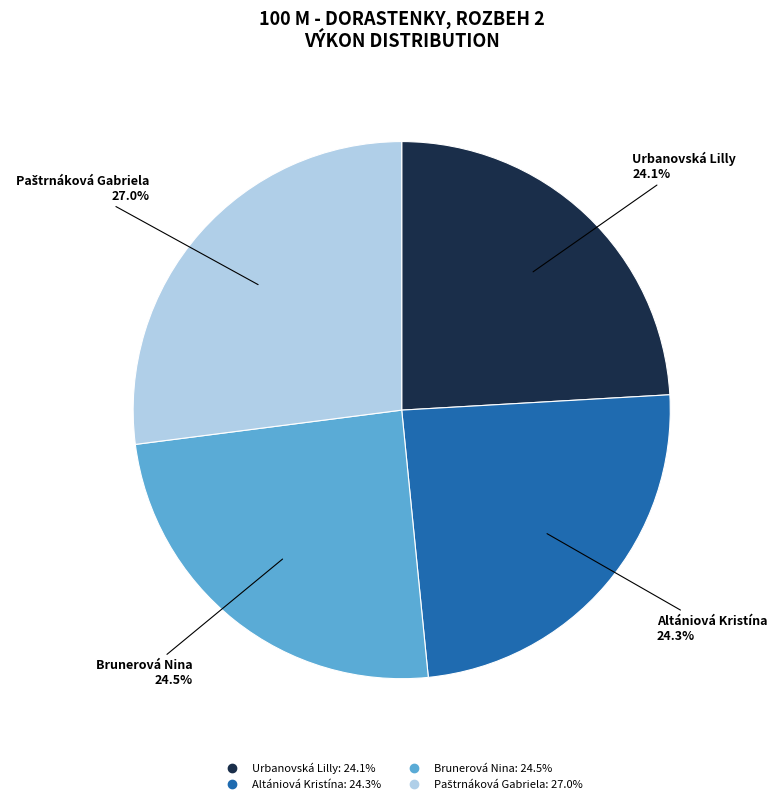

What portion of the pie excludes Altániová Kristína?

75.7%